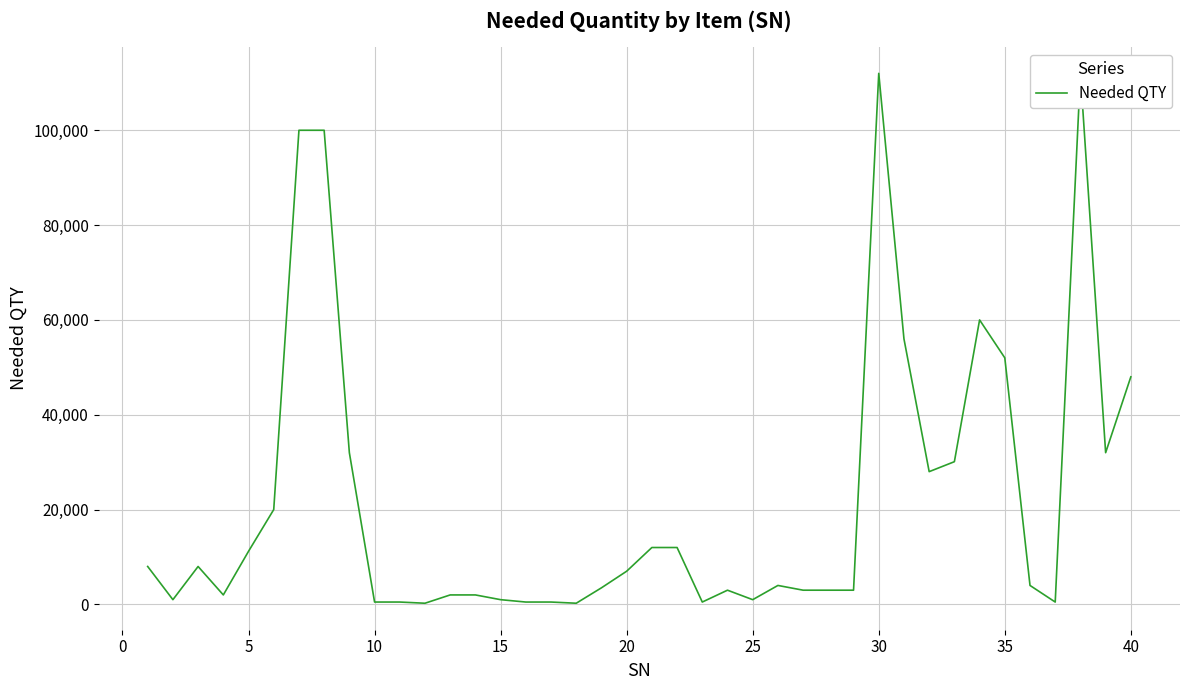

Does the chart display data point markers on the line(s)?

No